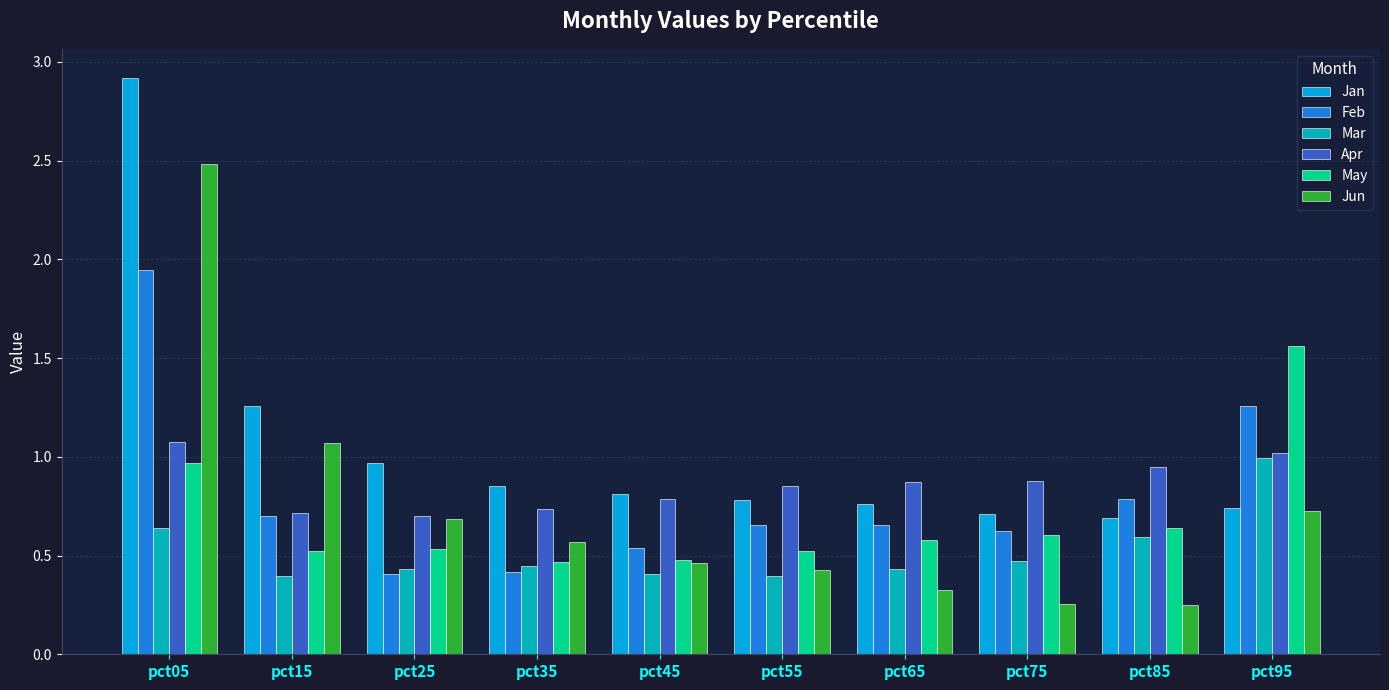

At how many categories does at least one series exceed 1?

3